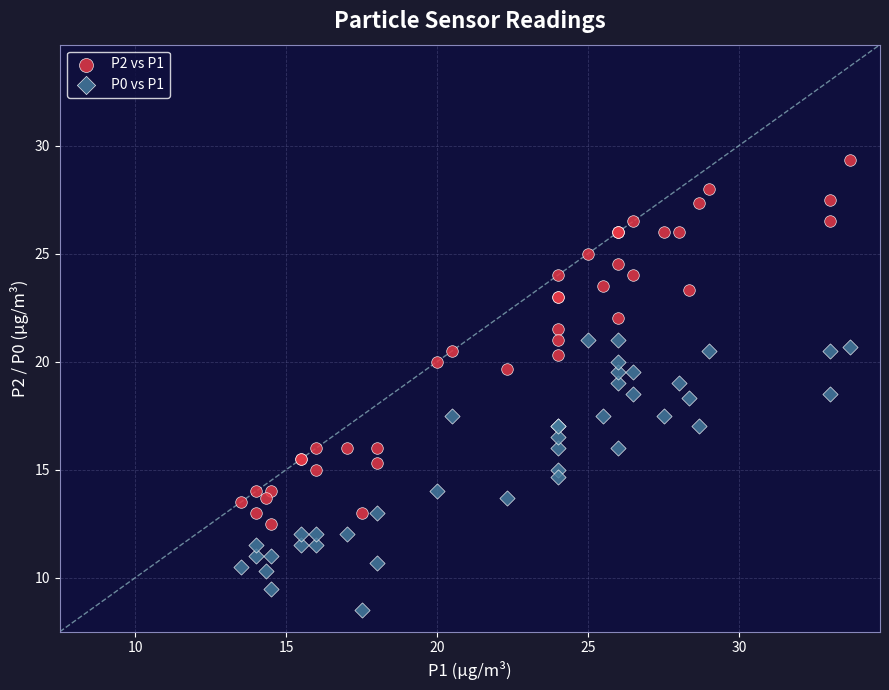

Which series has the widest spread of Y values?

P2 vs P1